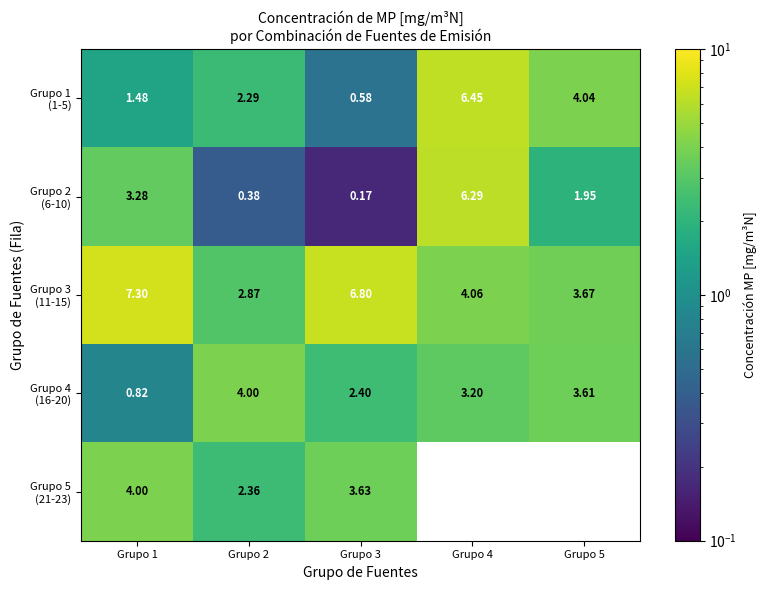

Between Grupo 3 and Grupo 5, which series saw the biggest shift?

Grupo 1 (1-5)